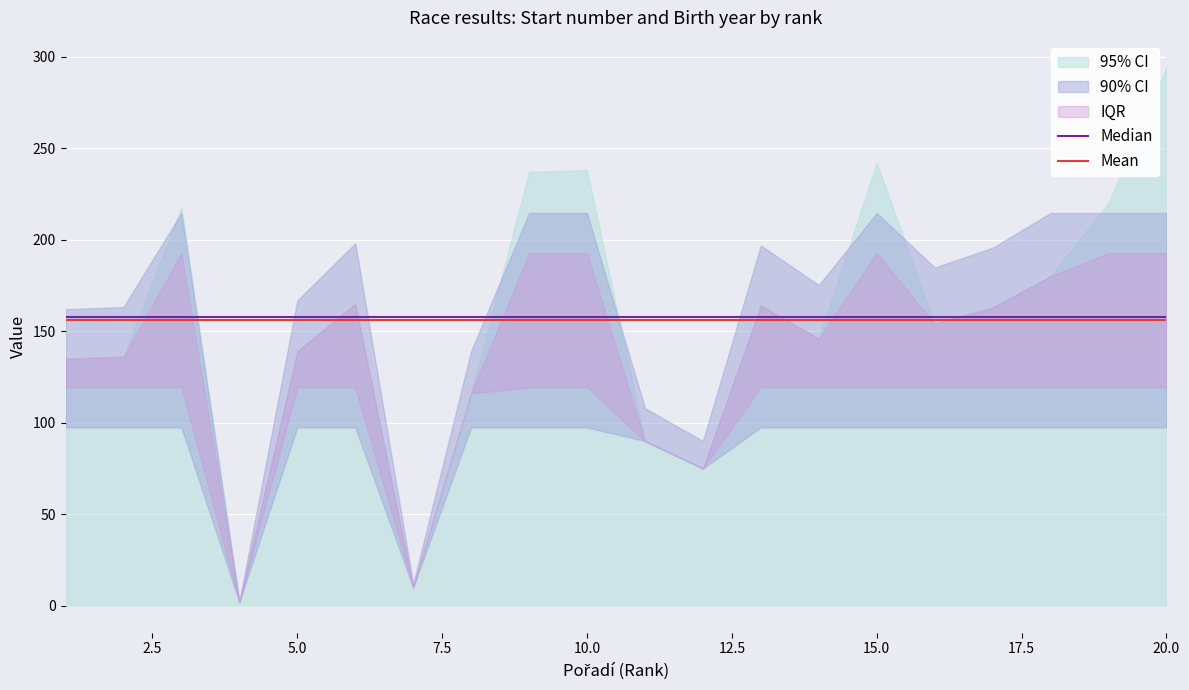

What is the maximum value for Mean?

156